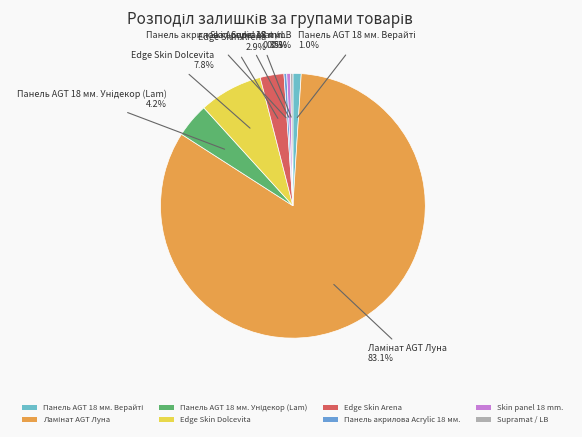

What portion of the pie excludes Skin panel 18 mm.?

99.5%